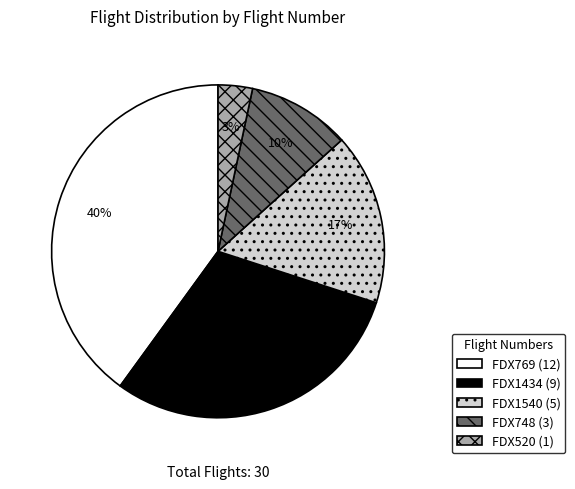

Rank the categories by value from lowest to highest.

FDX520, FDX748, FDX1540, FDX1434, FDX769